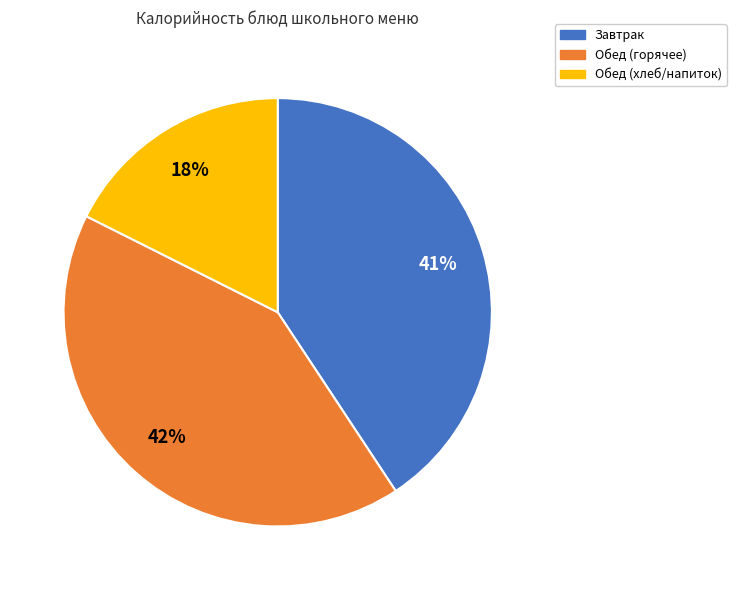

To the nearest percent, what is the difference between the largest and smallest slice percentages?

24%